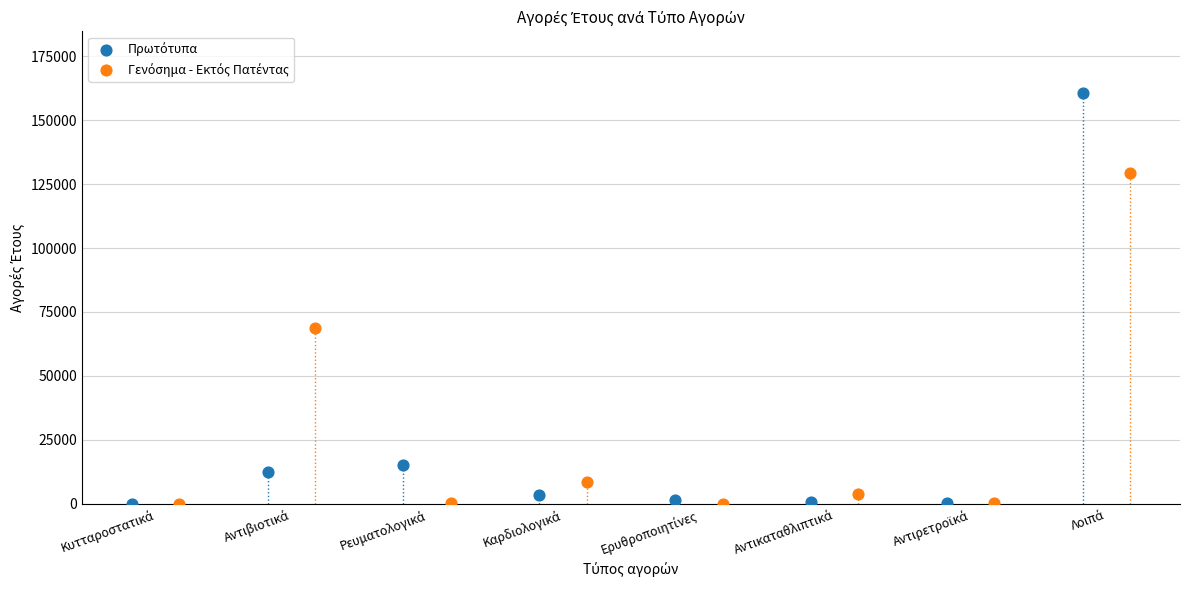

Which series contains the lowest Y value?

Πρωτότυπα